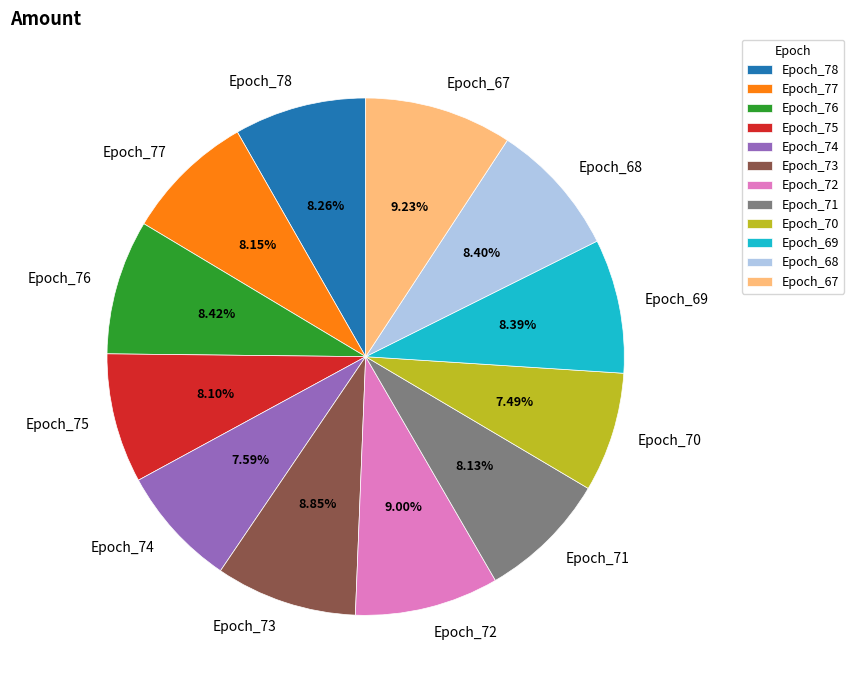

Is Epoch_72 the majority of the pie?

No